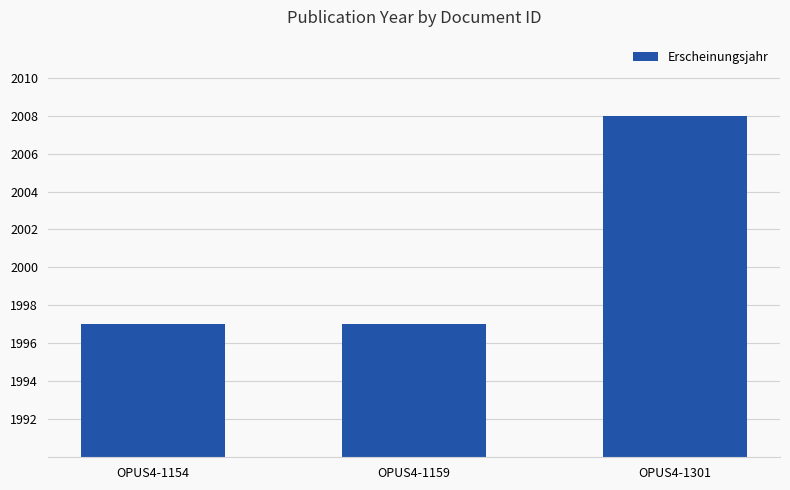

What is the difference between the maximum and second lowest values?

11